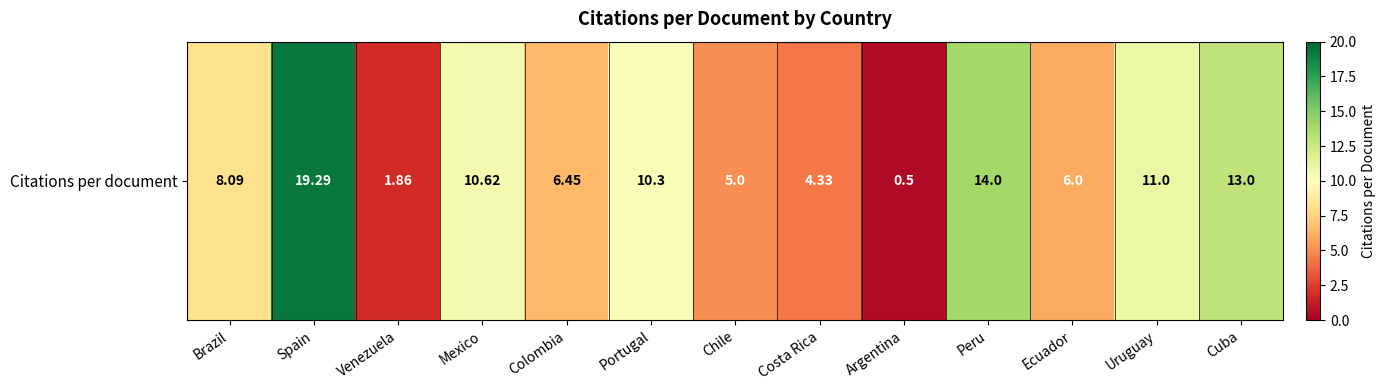

The chart shows a value of 6.0 at Ecuador. True or false?

True